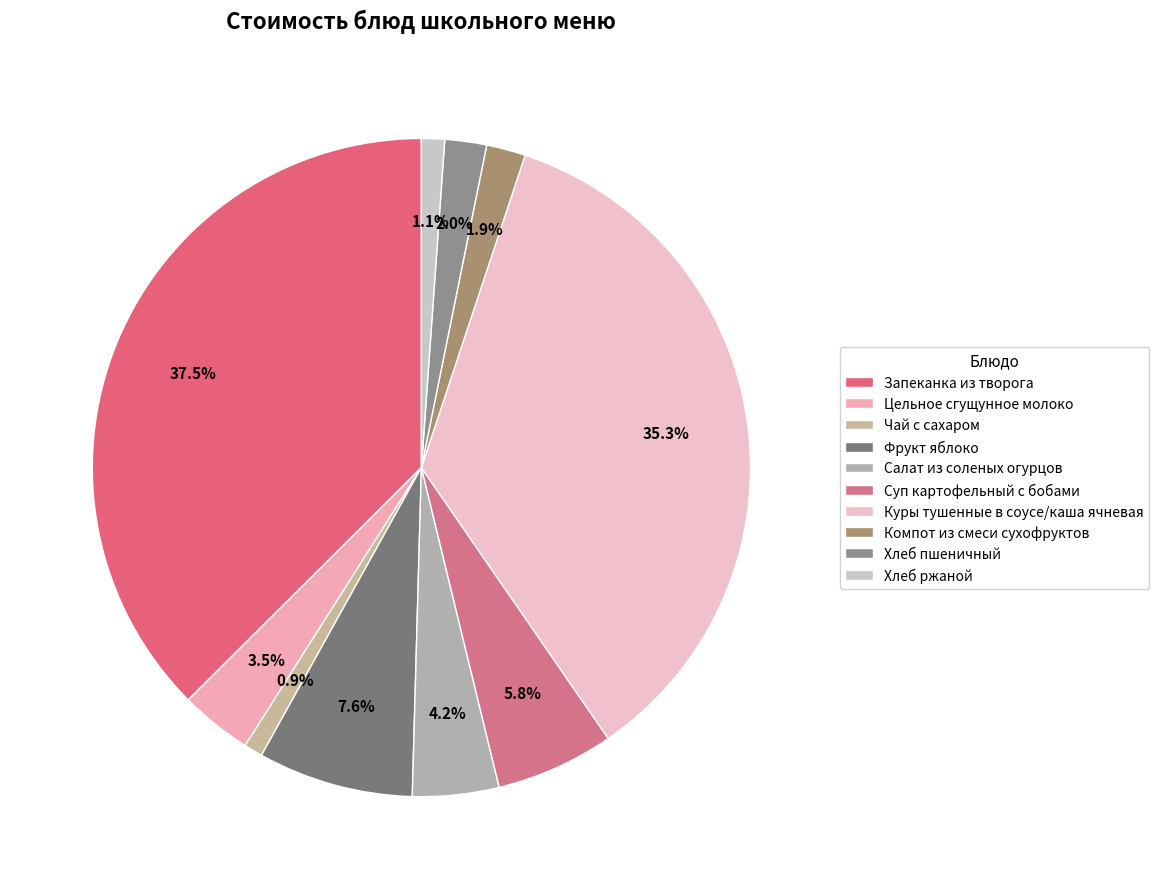

What is the smallest slice in the pie chart?

Чай с сахаром